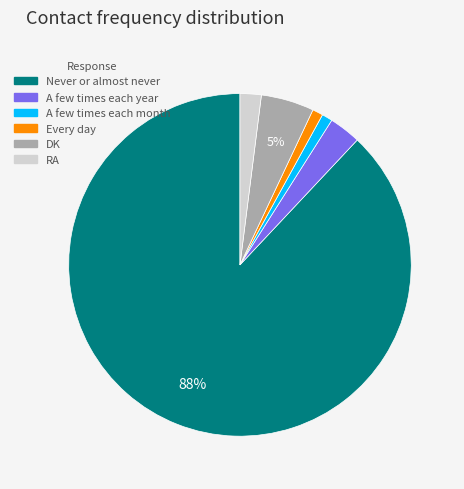

Approximately how many times larger is the value at Never or almost never compared to DK?

17.6